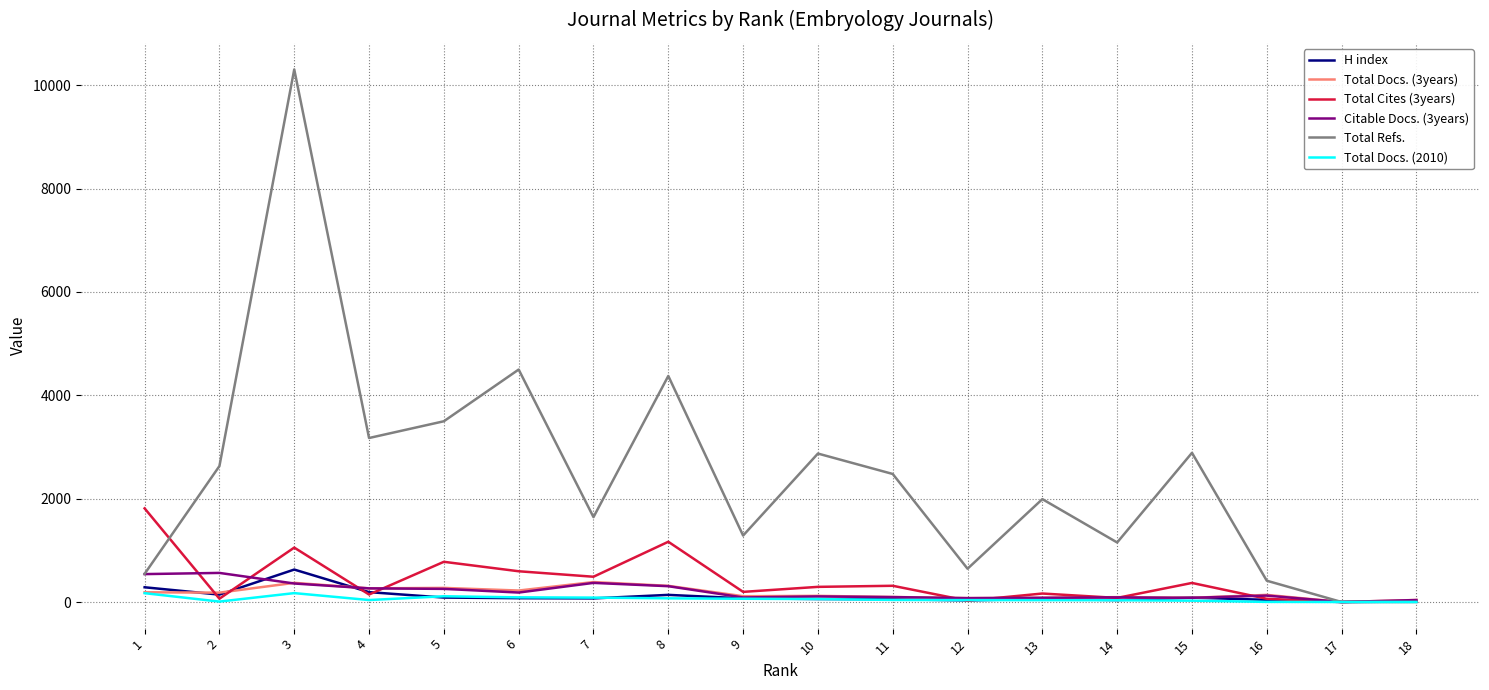

Between 6 and 18, which series saw the biggest shift?

Total Refs.